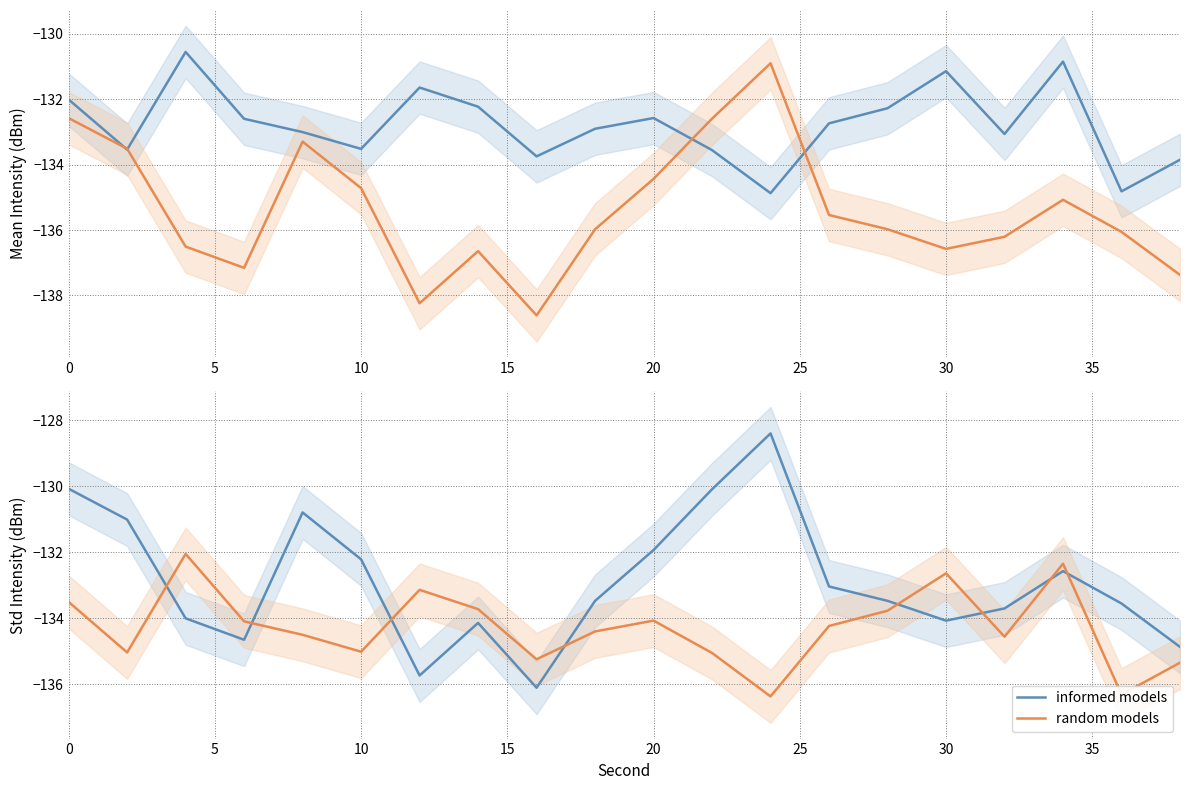

What is the difference between the maximum and second lowest values in the informed models series?

7.3